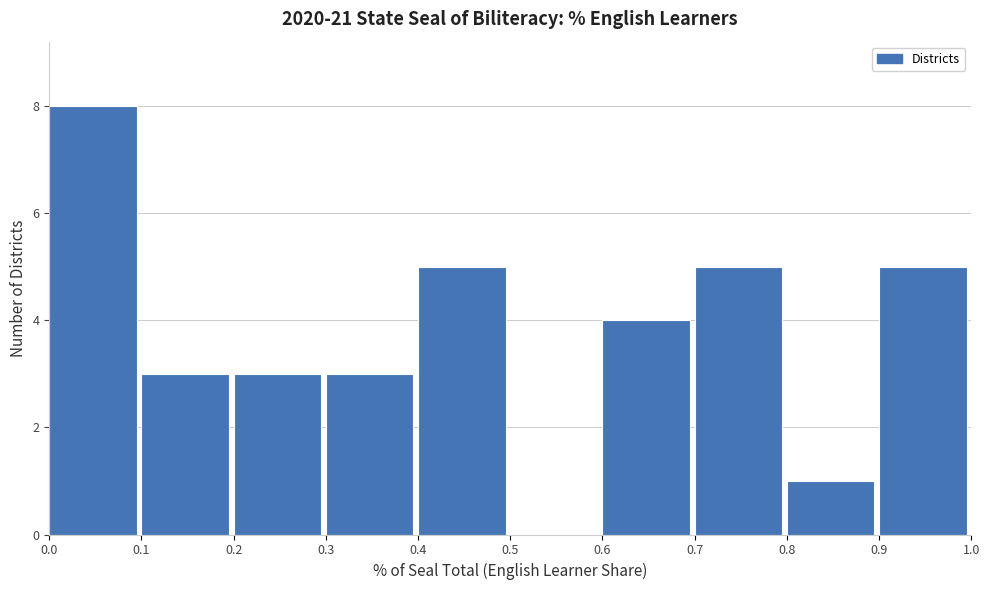

What is the height of the bar covering 0.7 to 0.8 on the x-axis? The values are not printed on the chart, so give them approximately, as read against the axis.

5